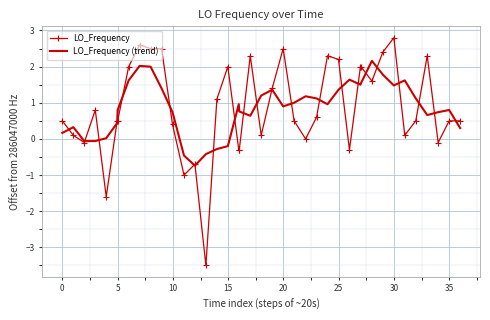

Rank the series by their maximum value, from highest to lowest.

LO_Frequency, LO_Frequency (trend)